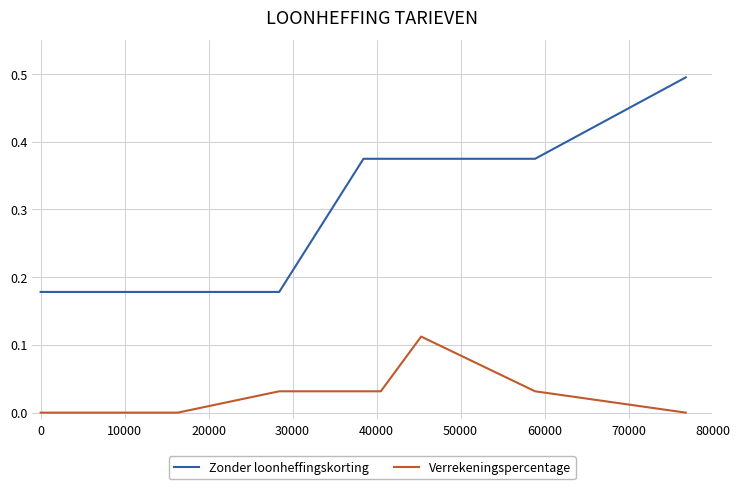

At how many categories does at least one series exceed 0?

10